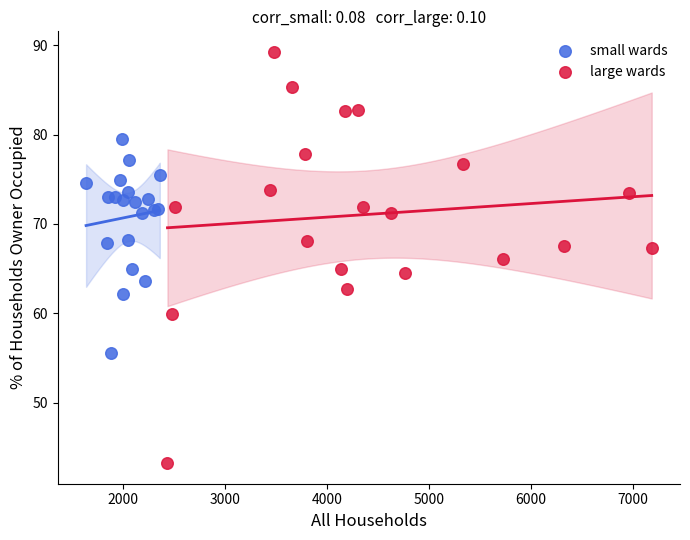

Which series has the largest Y range (max minus min)?

large wards